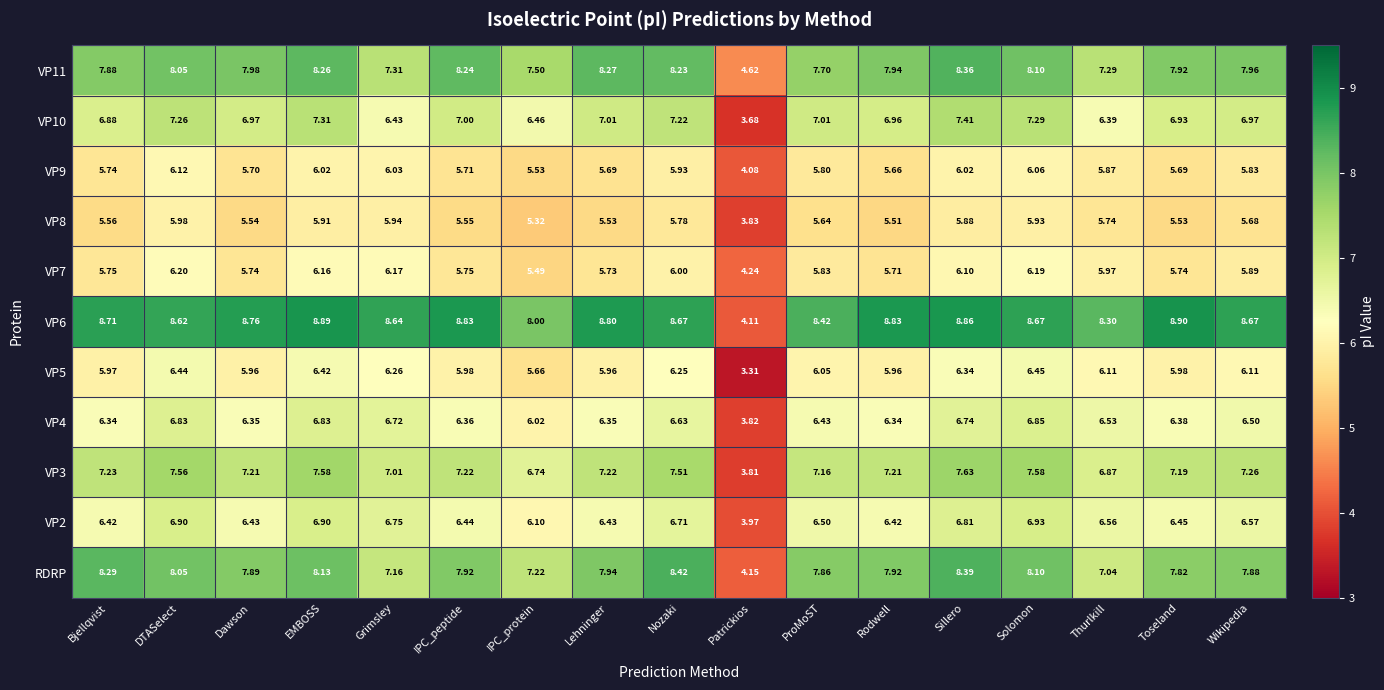

Is the value of VP2 at Toseland greater than the value of VP11 at EMBOSS?

No